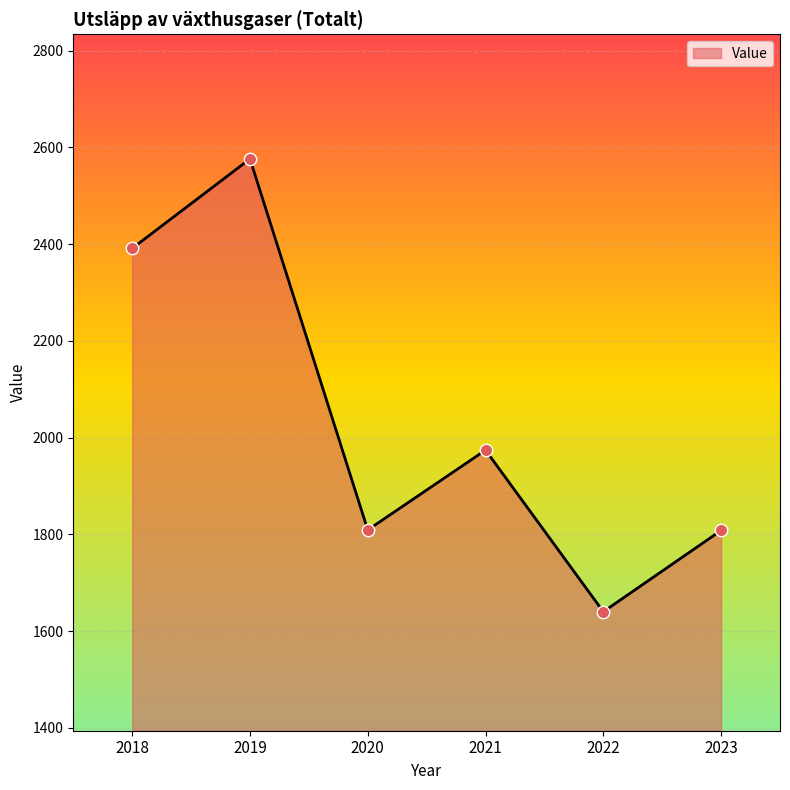

Approximately how many times larger is the value at 2021 compared to 2019?

0.8